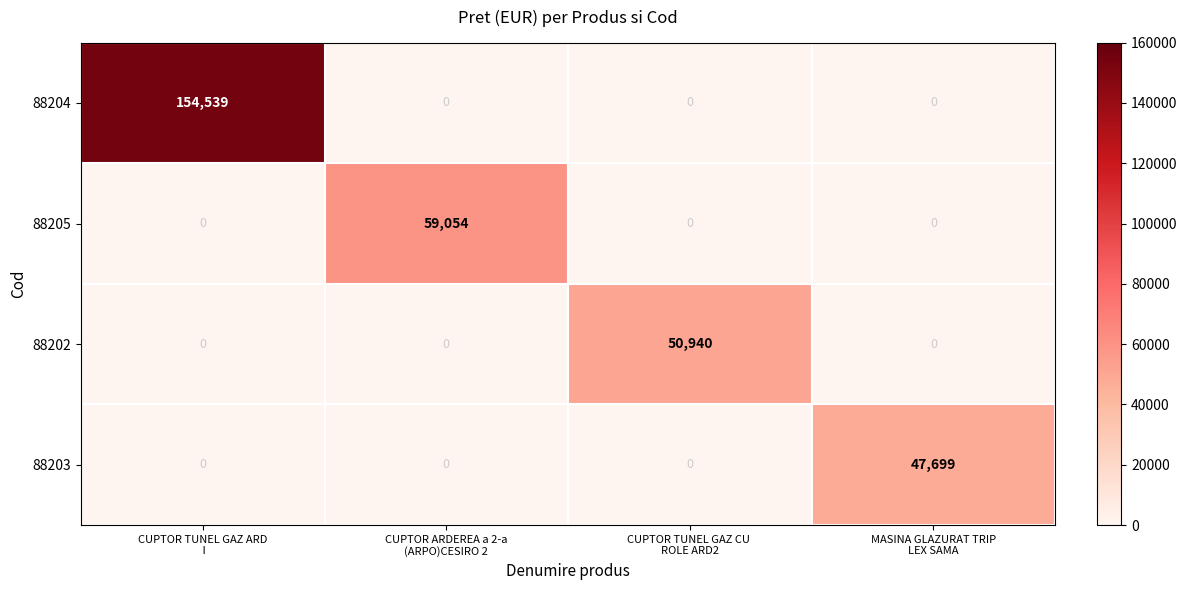

At how many categories does at least one series exceed 18951?

4